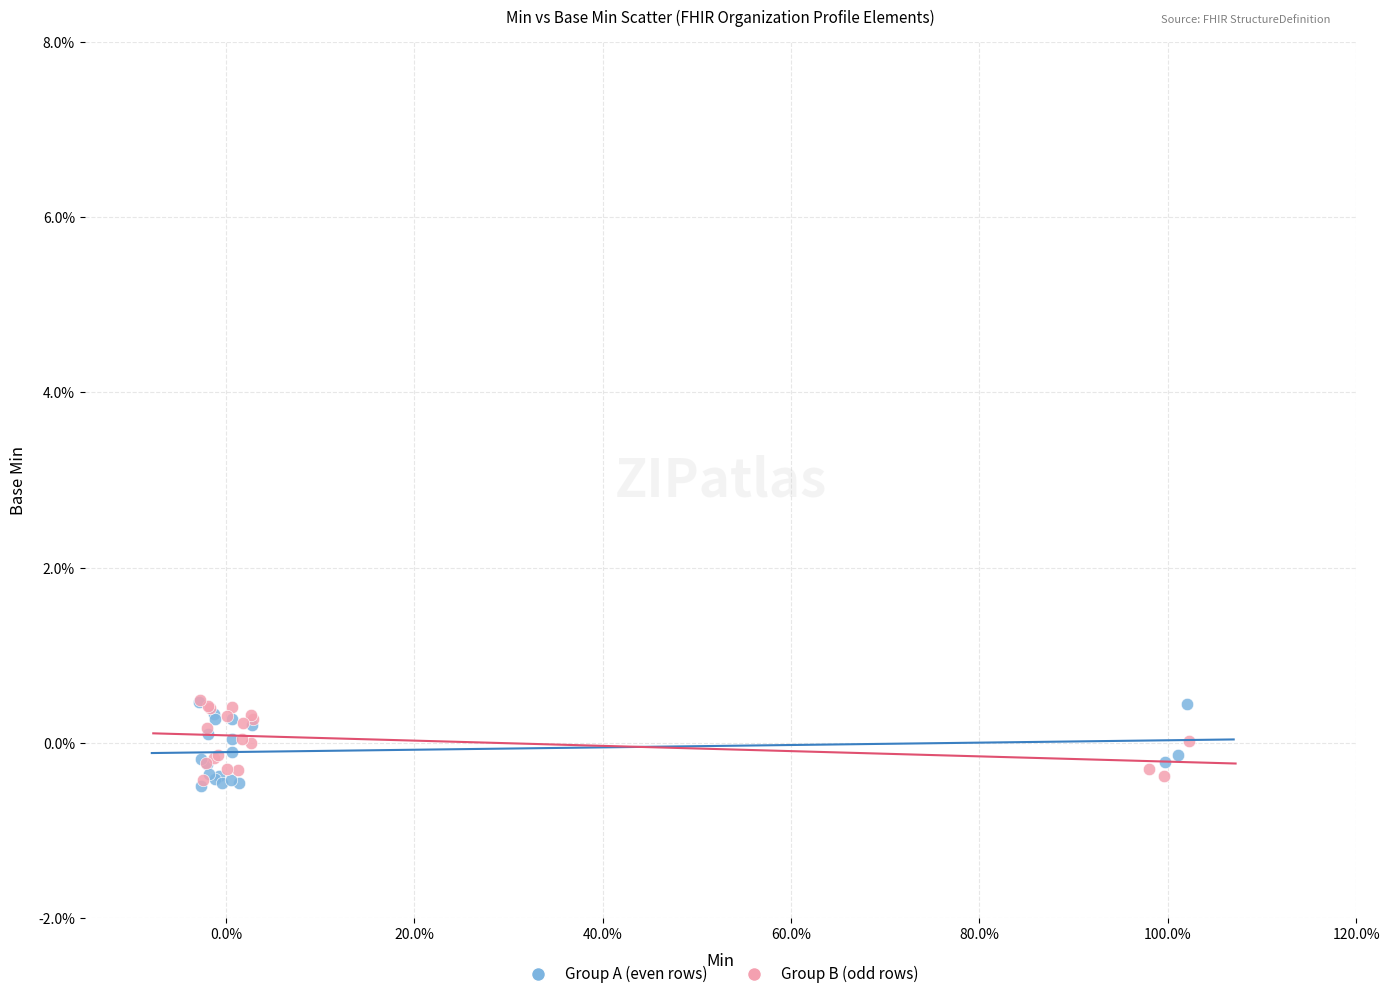

What are all the series names shown in the legend?

Group A (even rows), Group B (odd rows)